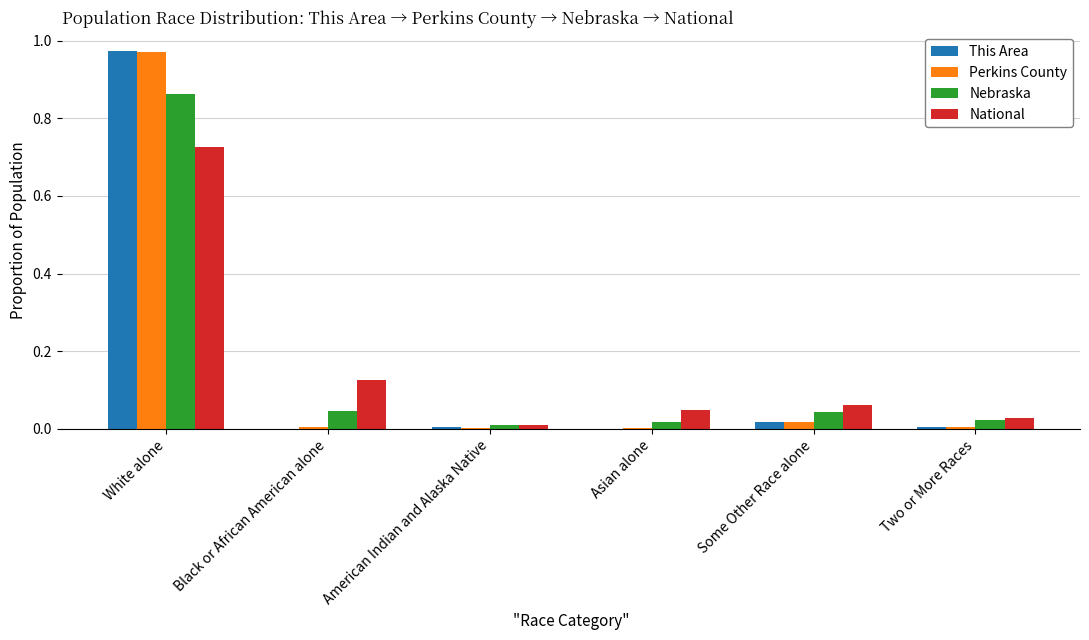

Between White alone and Two or More Races, which series saw the biggest shift?

This Area